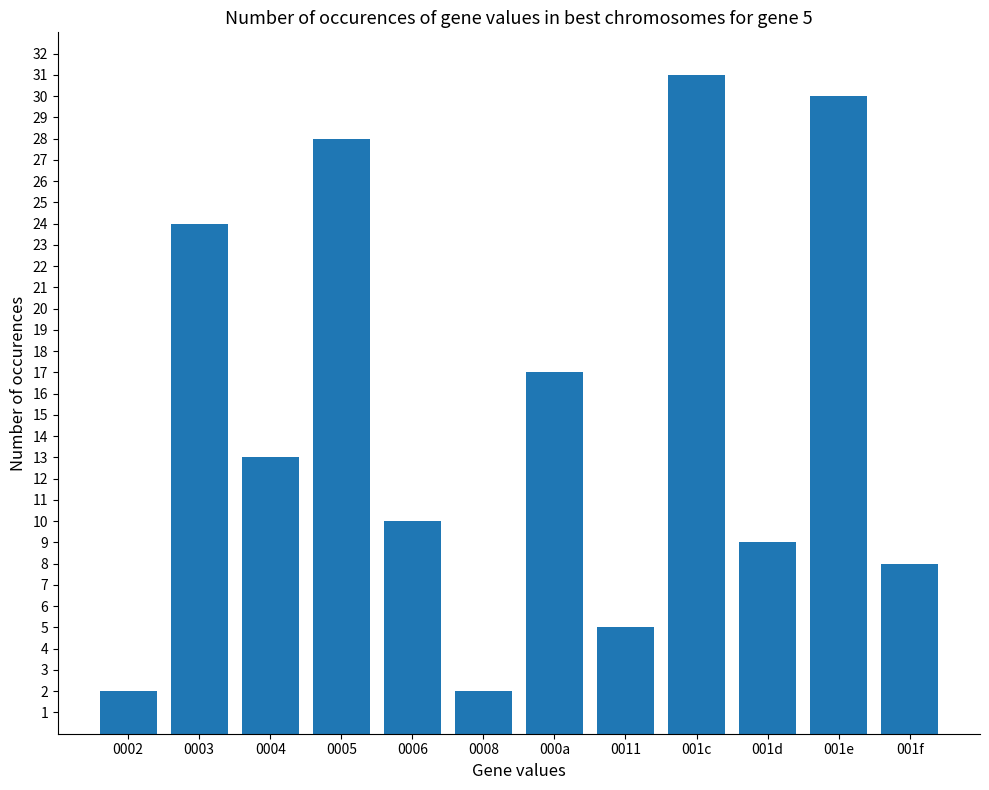

How many distinct data groups are displayed?

1